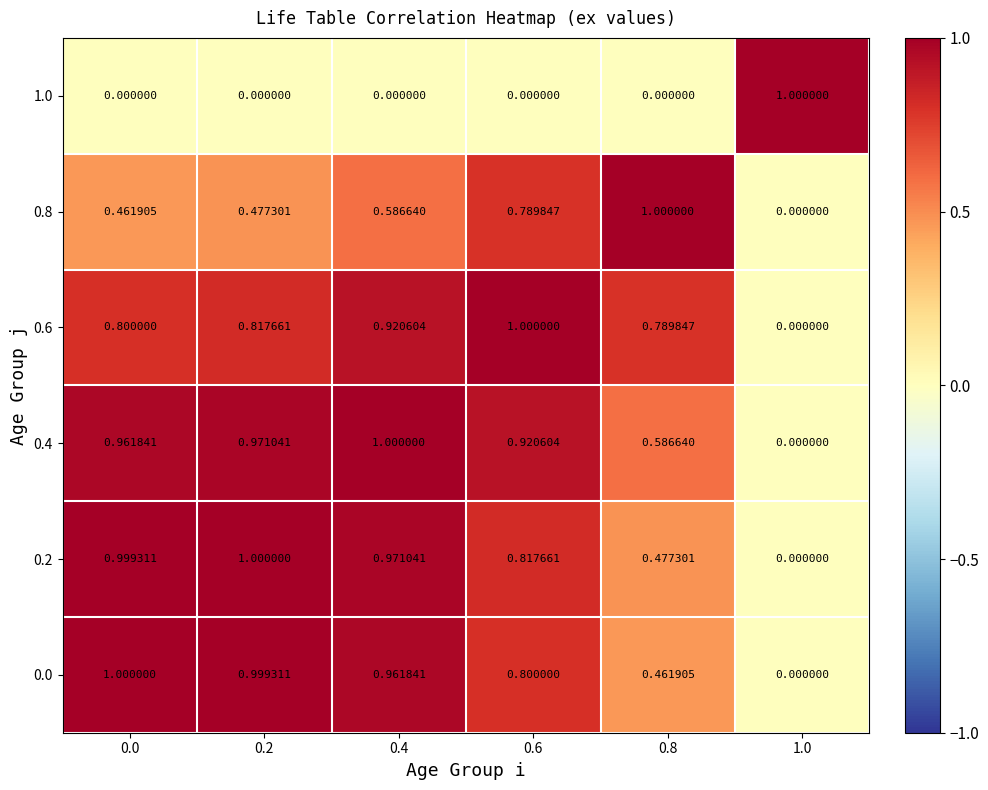

Is the value of 0.6 at 0.6 greater than the value of 0.4 at 0.0?

Yes